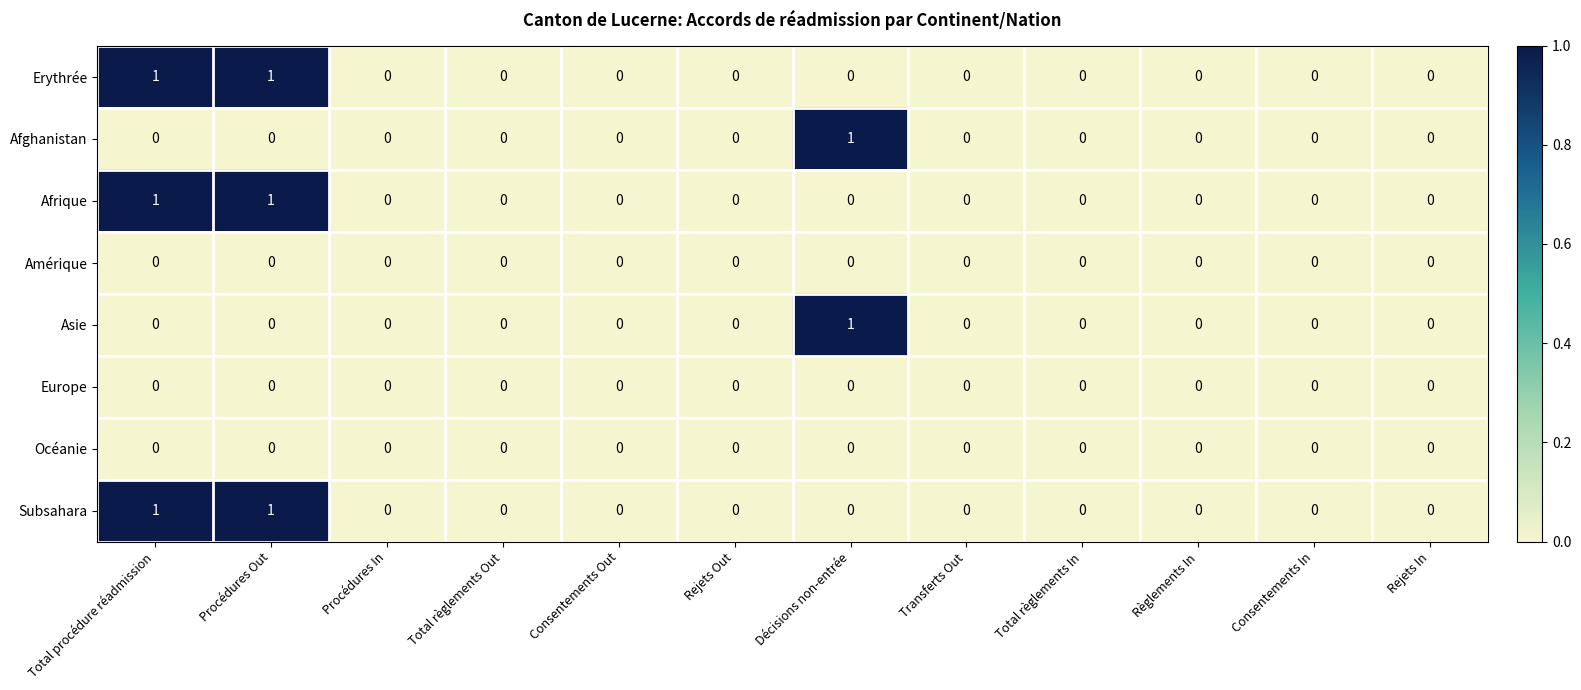

The Afghanistan series shows 0 at Règlements In. True or false?

True